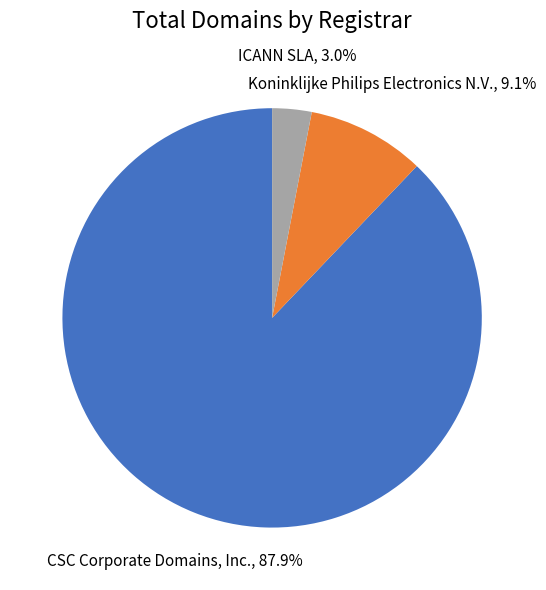

What percentage is the ICANN SLA slice, to the nearest percent?

3%